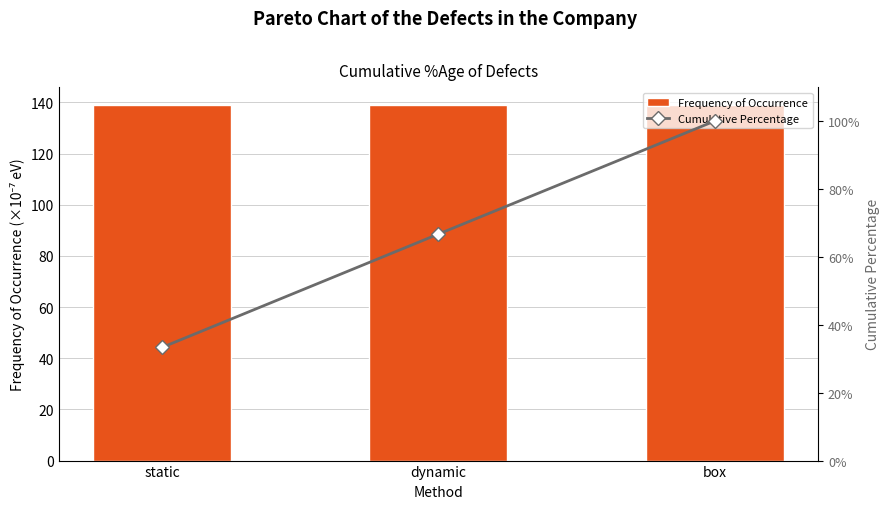

Reading left to right, transcribe all the data shown in this chart.

Frequency of Occurrence: 139.0	139.0	139.0
Cumulative Percentage: 33.4	66.7	100.0